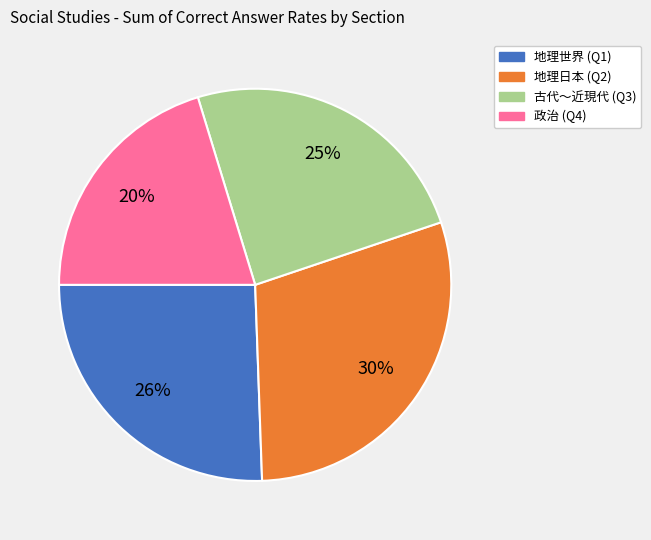

Is it true that 地理日本 (Q2) is 30% of the pie?

True